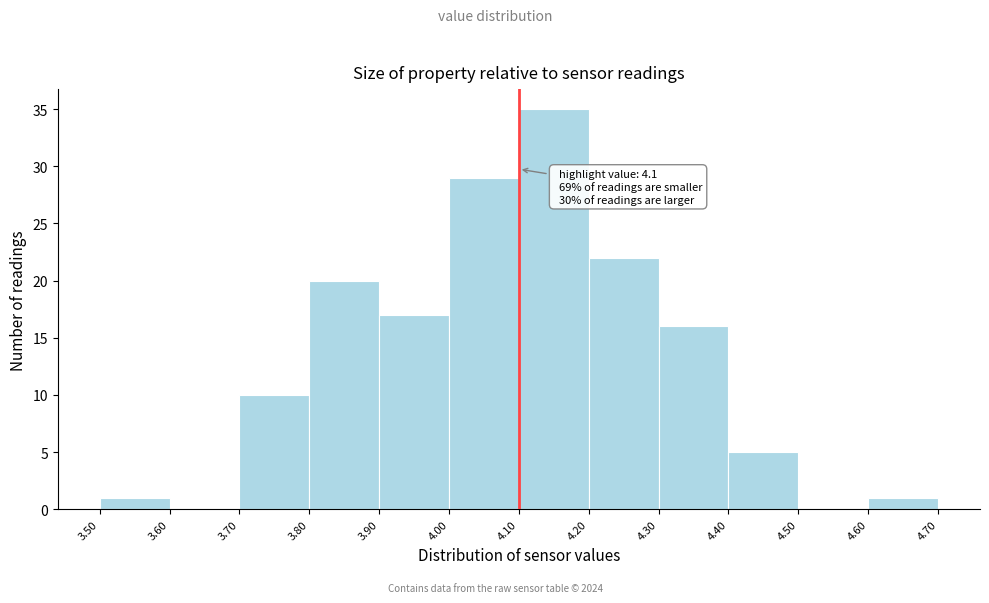

Which range on the x-axis has the tallest bar?

4.10 to 4.20